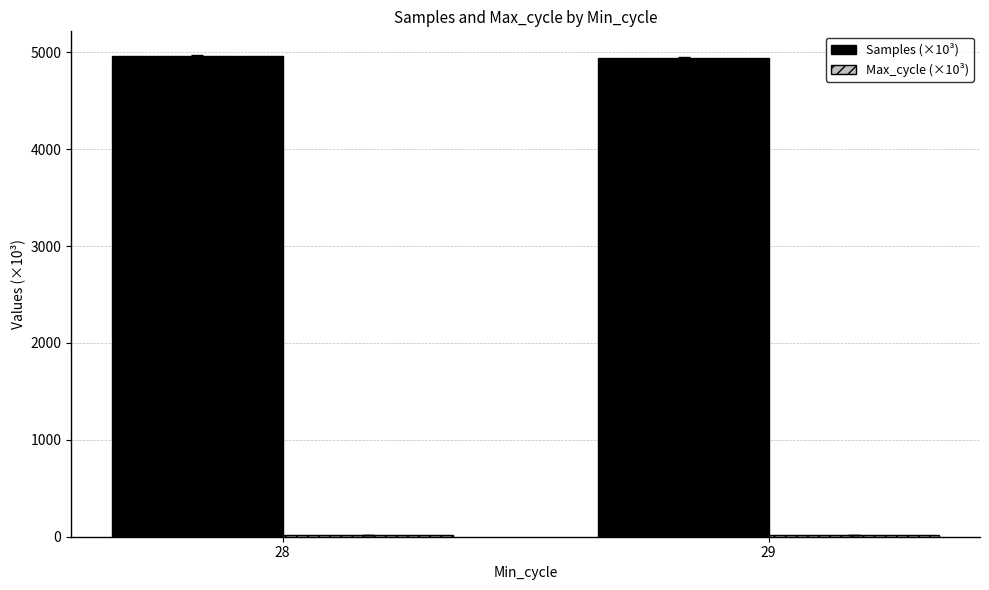

Which series has the largest total across all categories?

Samples (×10³)